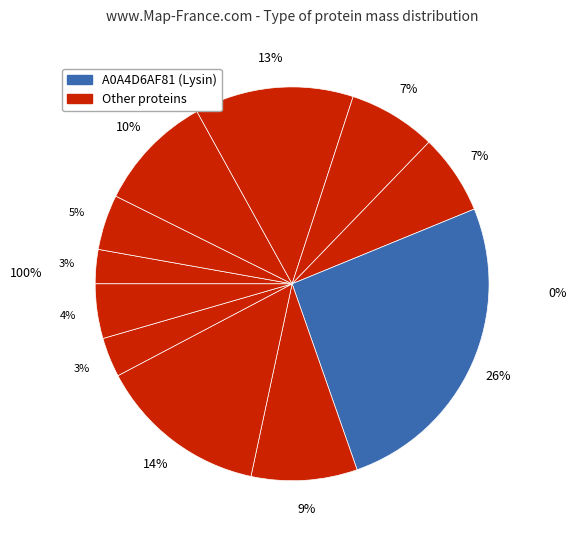

How many slices are in this pie chart?

11